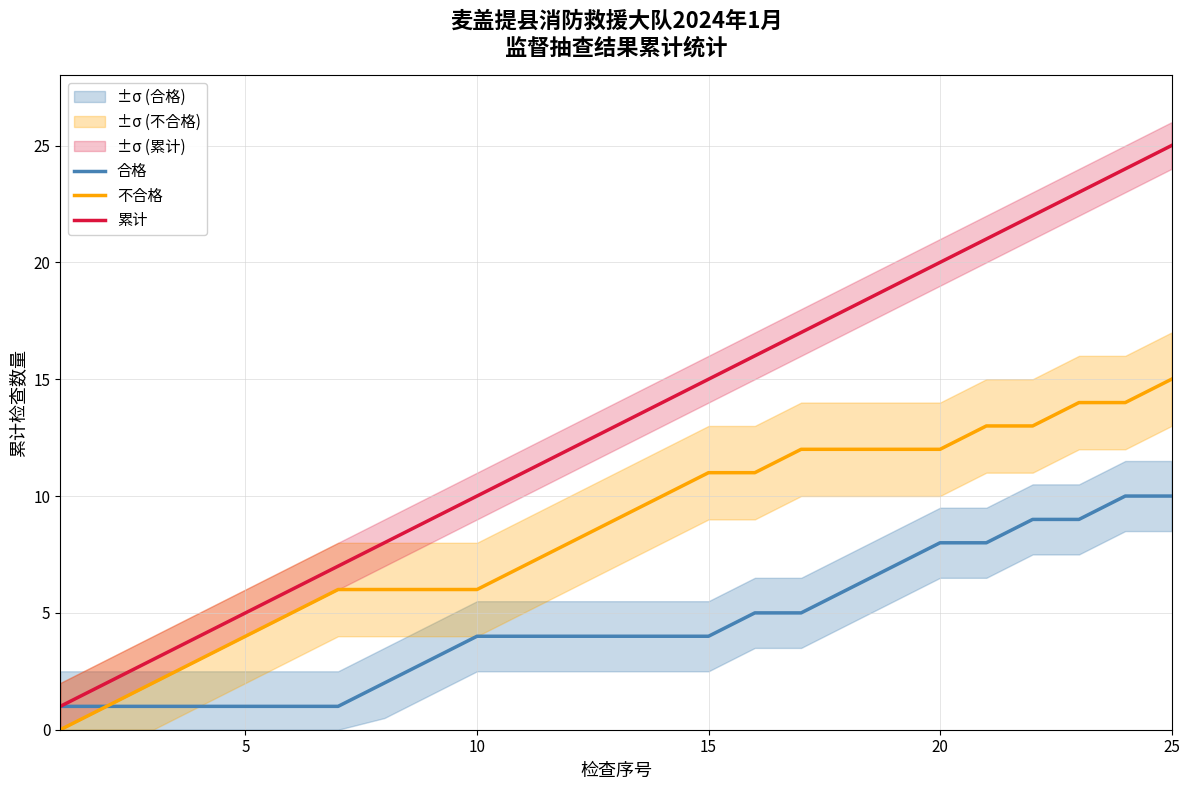

What is the maximum value for 累计?

25